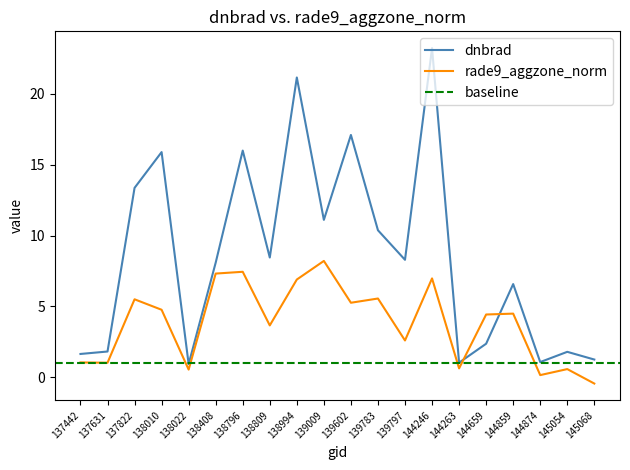

Does the chart display data point markers on the line(s)?

No